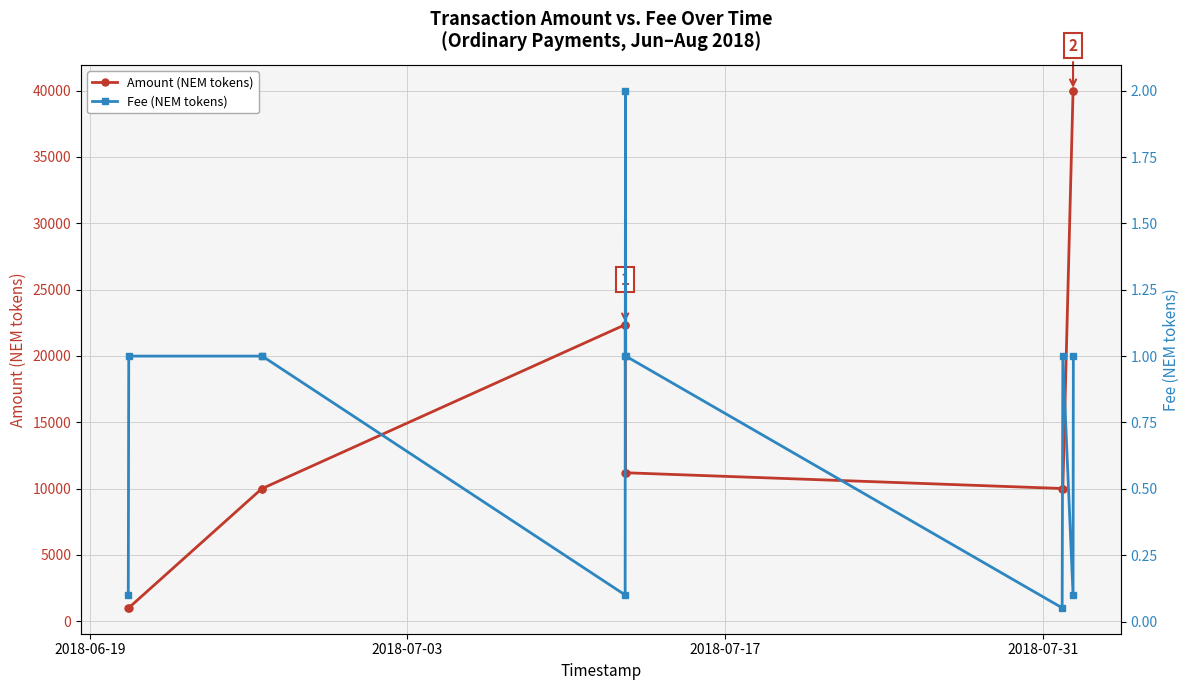

How many series are shown in this chart?

2